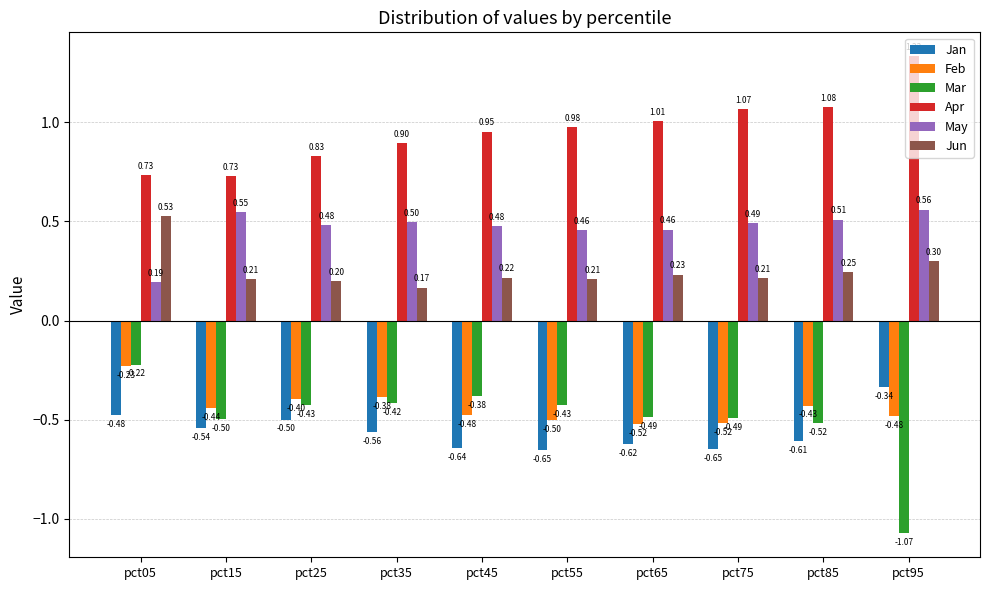

At which label is Apr closest to 1?

pct65